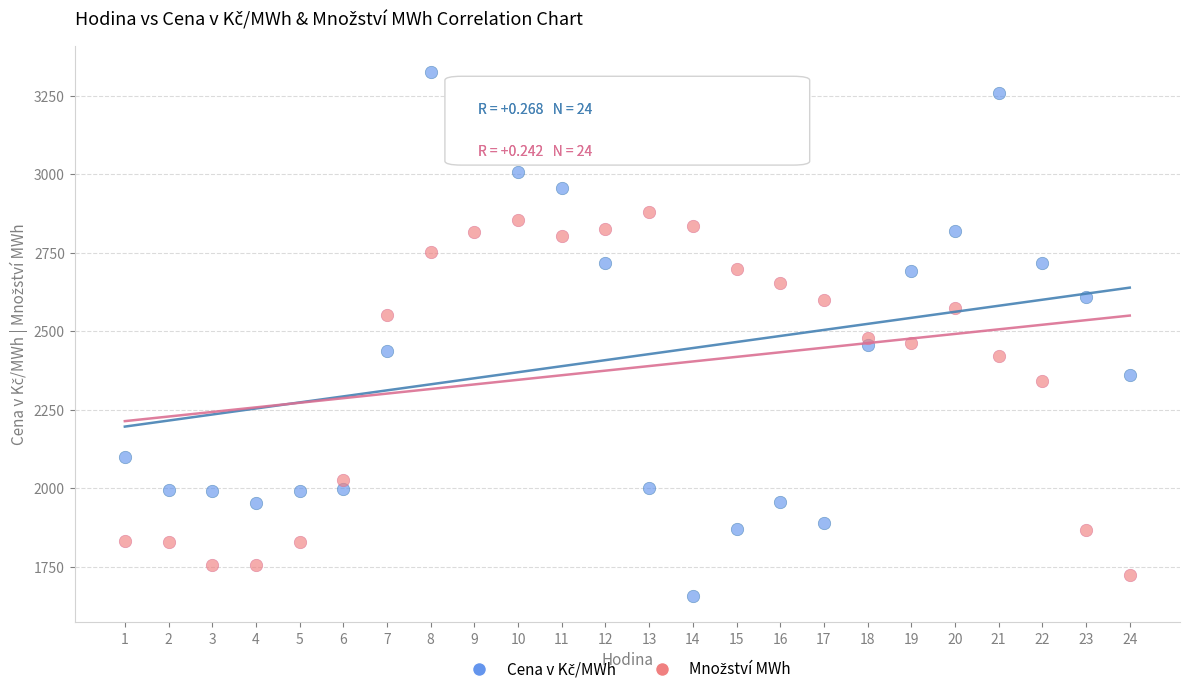

What is the X range (max minus min) for the scatter plot?

23.0